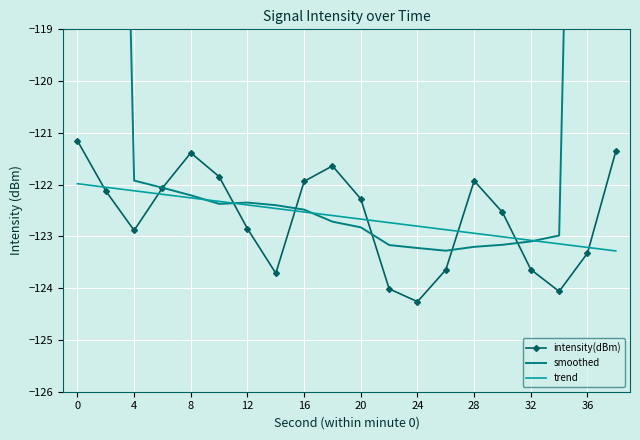

The value of trend at 28 is -81.2. True or false?

False